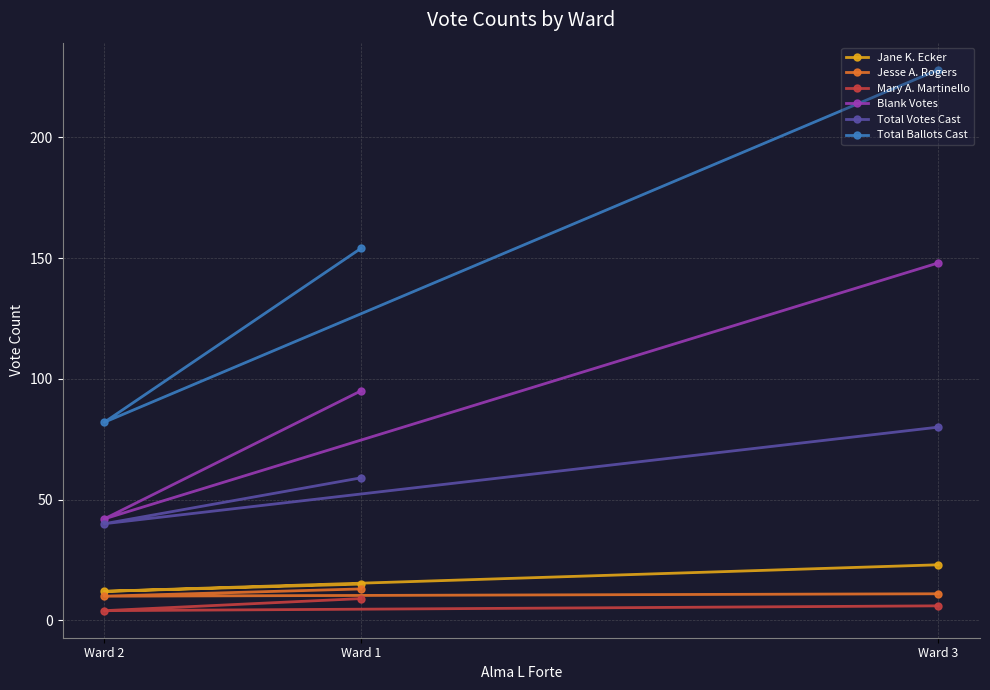

Where is Total Votes Cast nearest to the value 60?

Ward 1